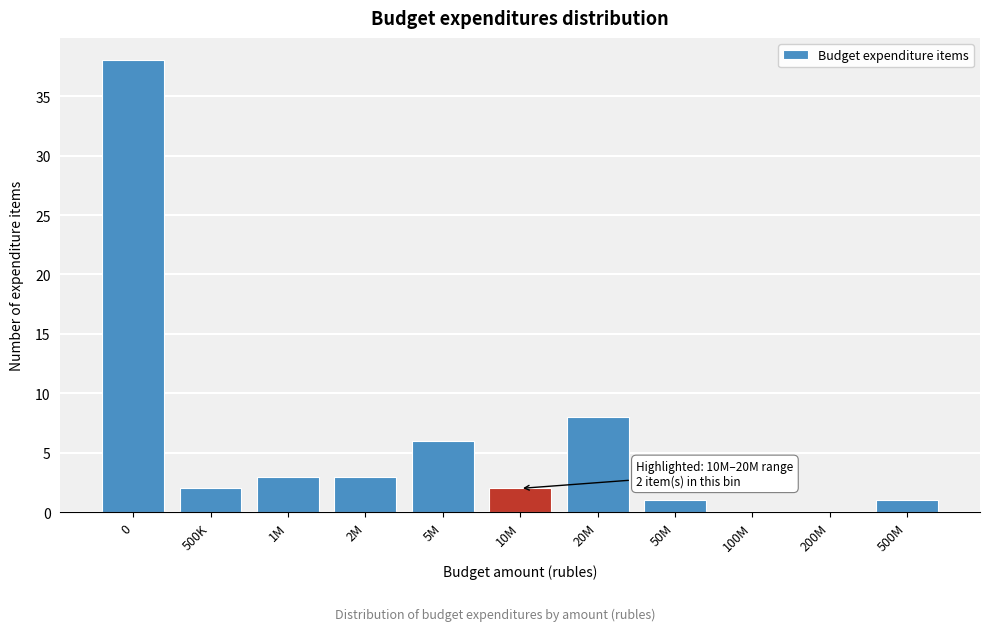

Reading right to left, transcribe all the data shown in this chart.

500M=1	200M=0	100M=0	50M=1	20M=8	10M=2	5M=6	2M=3	1M=3	500K=2	0=38